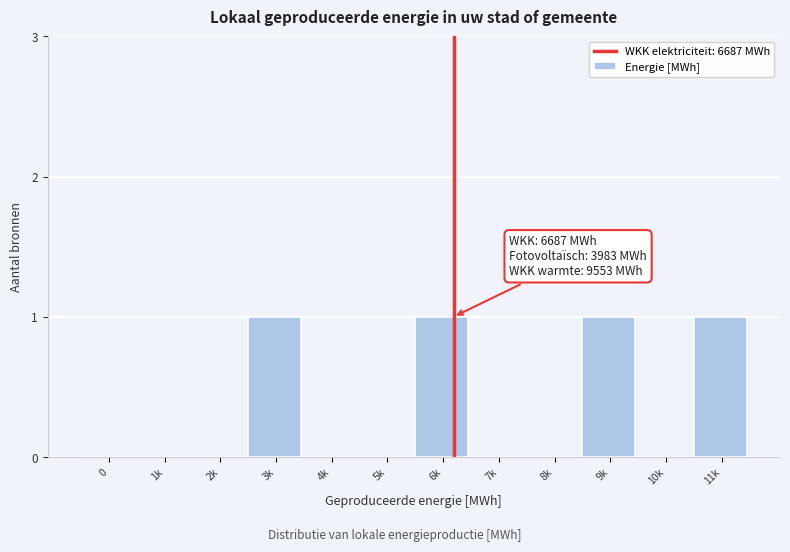

Reading left to right, transcribe all the data shown in this chart.

0=0	1k=0	2k=0	3k=1	4k=0	5k=0	6k=1	7k=0	8k=0	9k=1	10k=0	11k=1